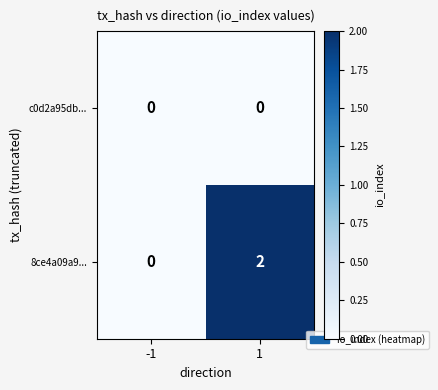

The 8ce4a09a9... series shows 3 at 1. True or false?

False